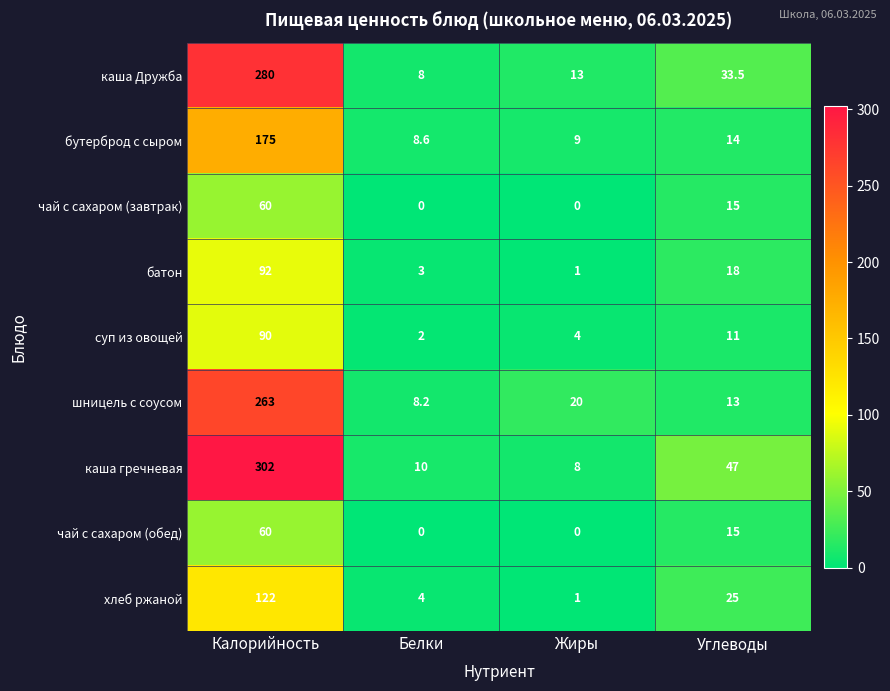

True or false: суп из овощей has a value of 11.0 at Углеводы.

True